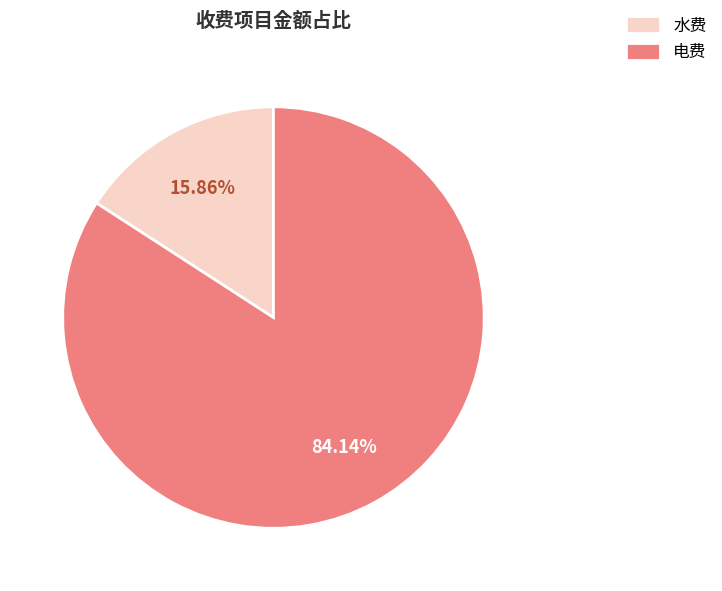

To the nearest percent, what is the difference between the largest and smallest slice percentages?

68%